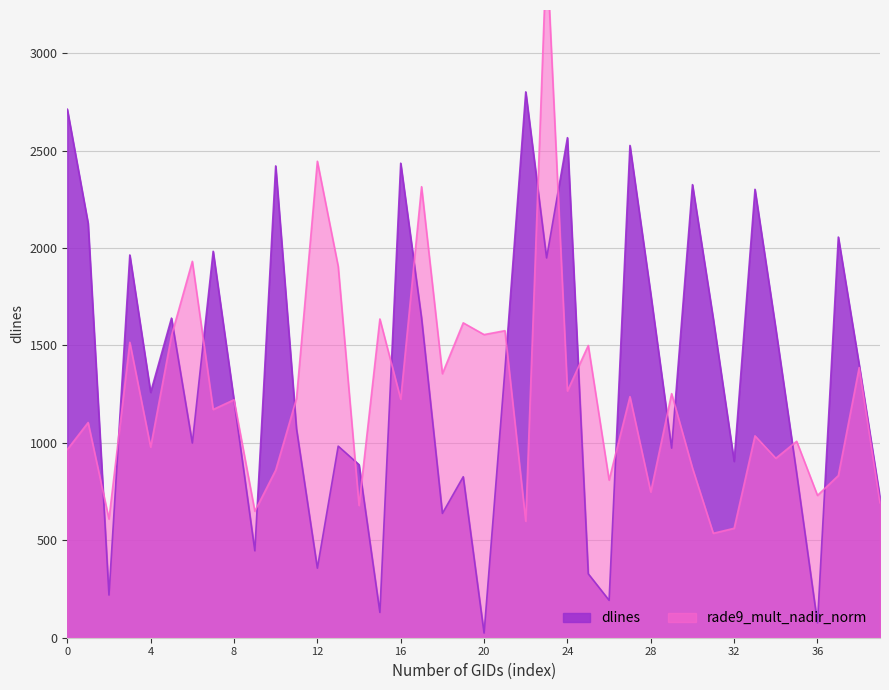

What are all the series names shown in the legend?

dlines, rade9_mult_nadir_norm